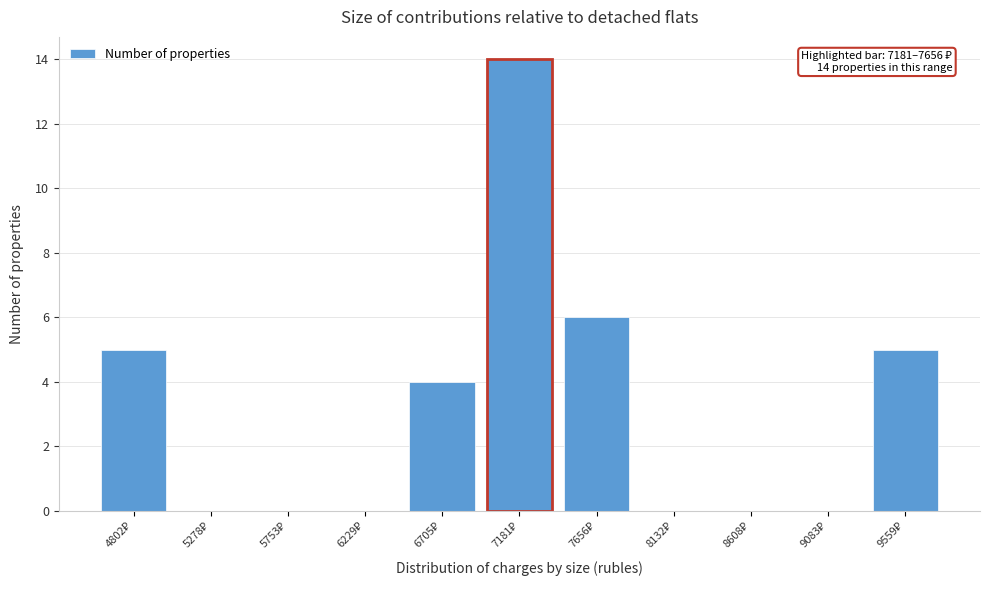

What is the sum of all values?

34